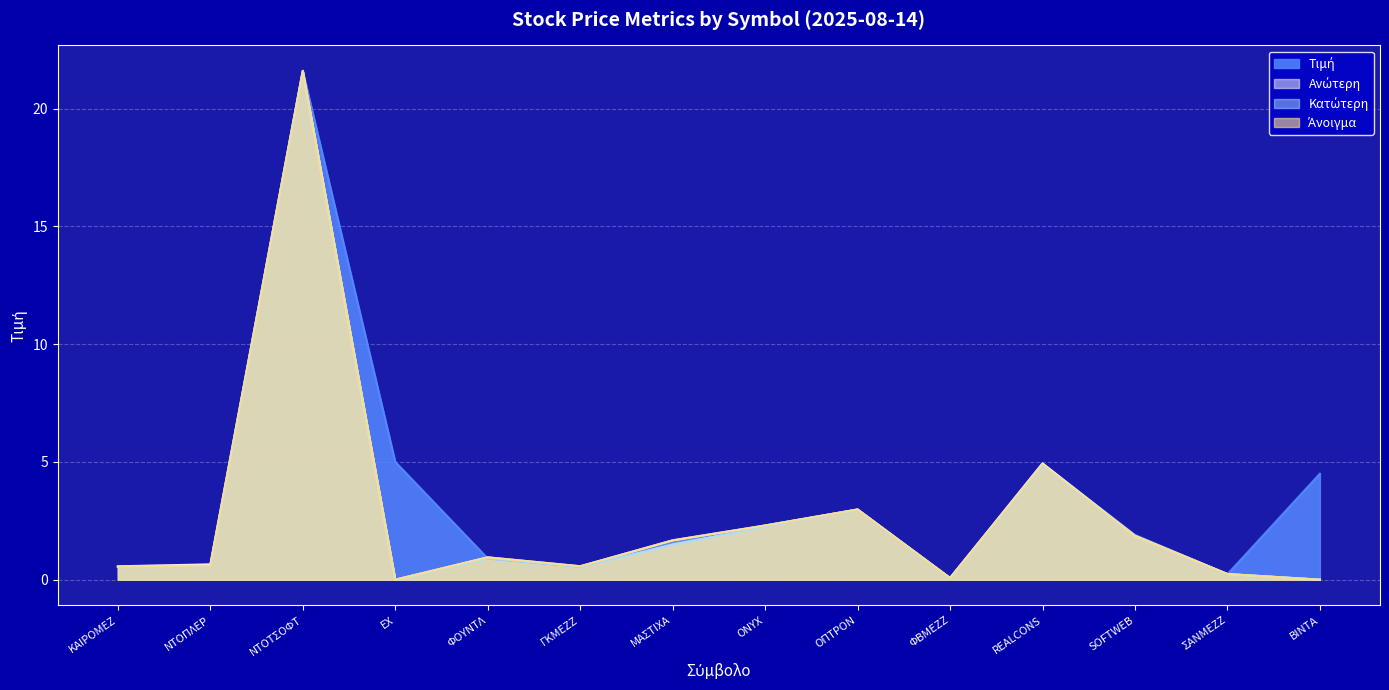

What is the value of the Ανώτερη point at the 3rd from the left?

21.6